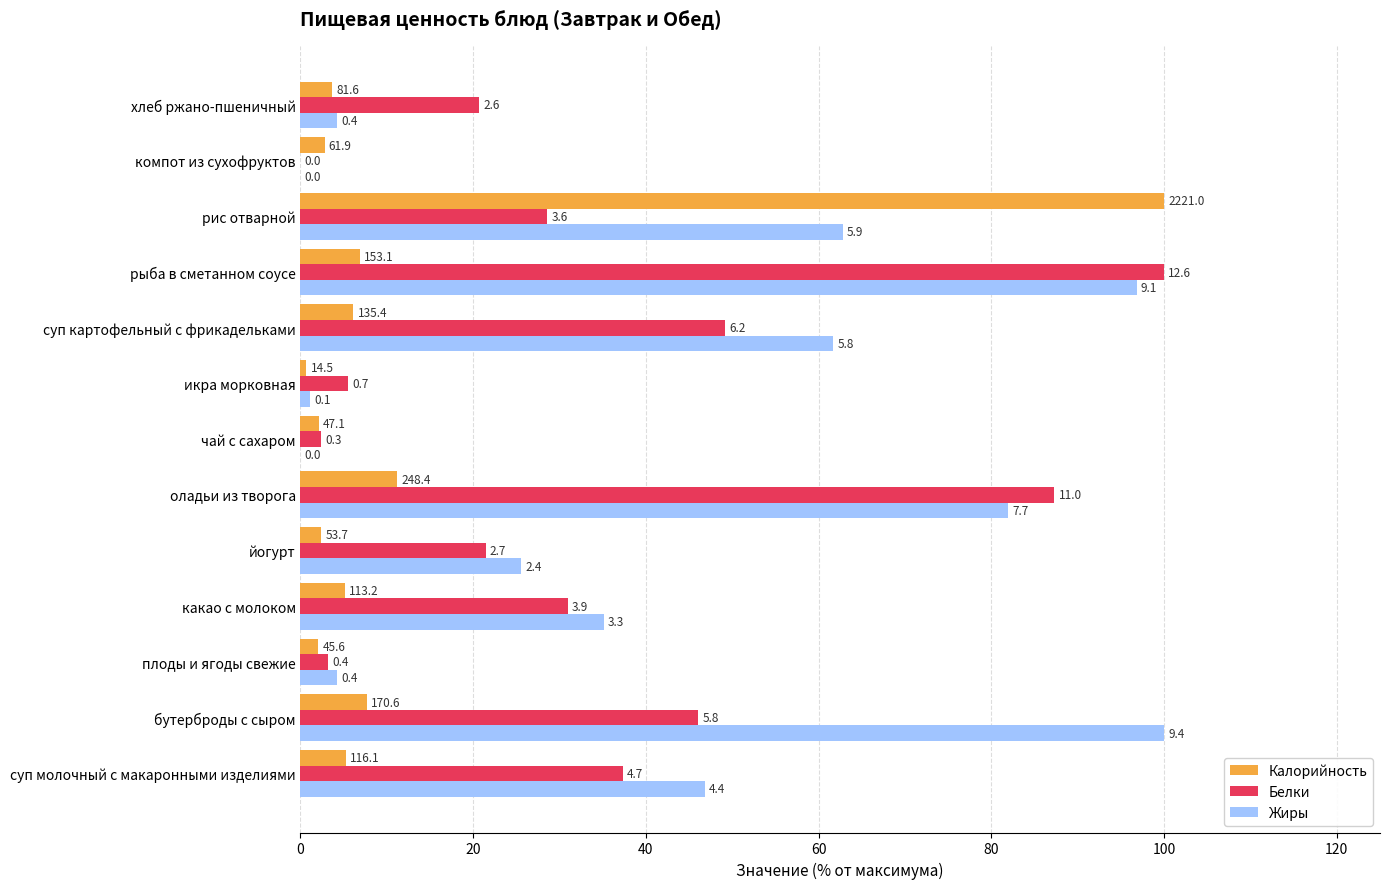

What are all the series names shown in the legend?

Калорийность, Белки, Жиры